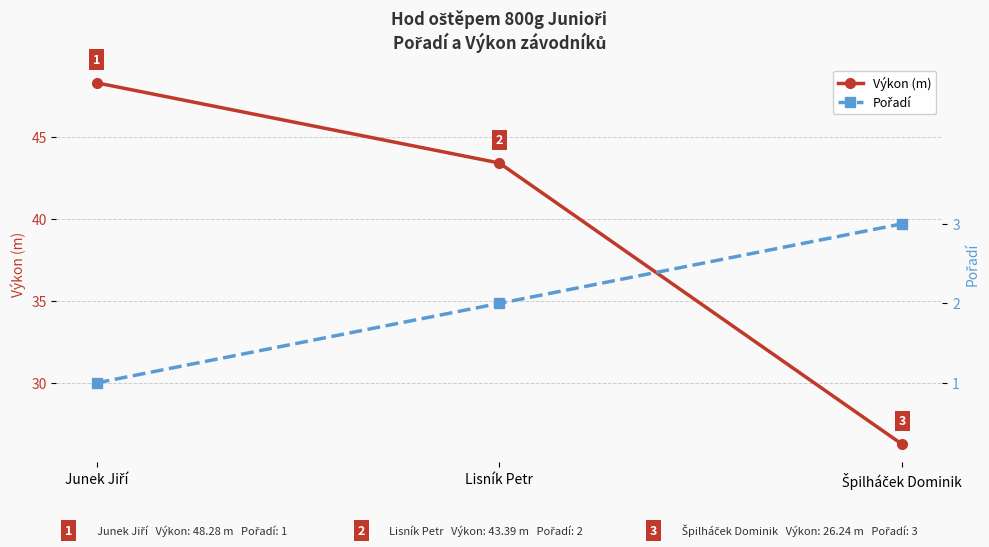

Where does the Výkon (m) series first go above 43?

Junek Jiří